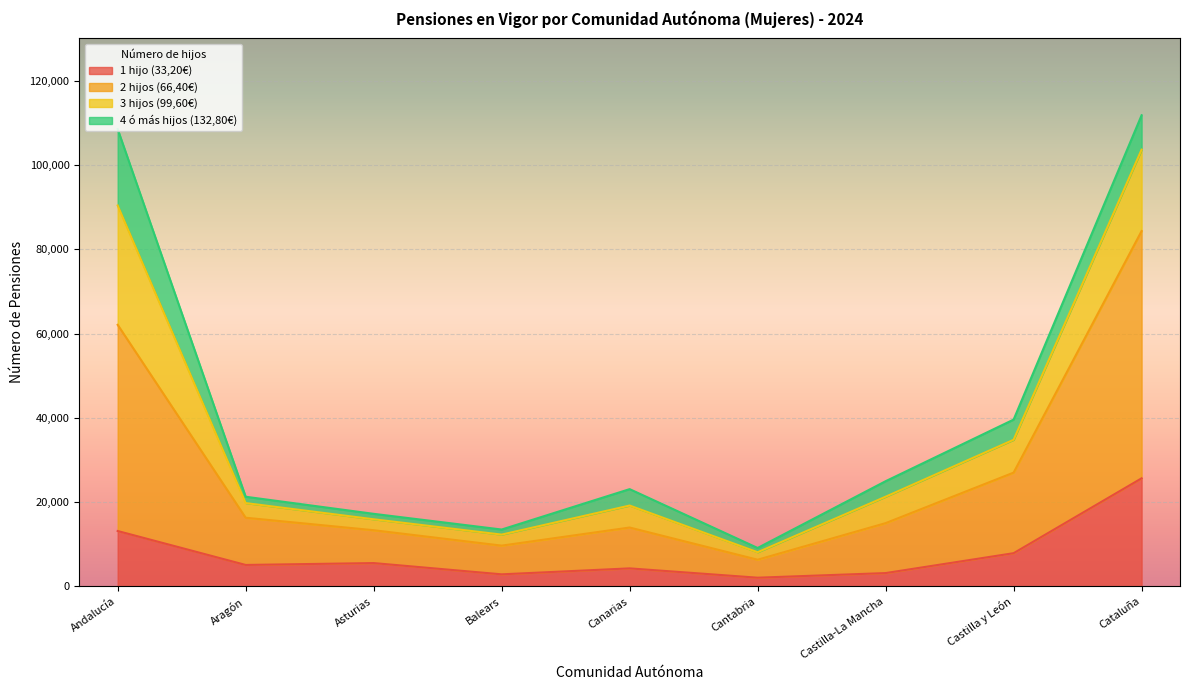

What is the total value across all series at Canarias?

23085